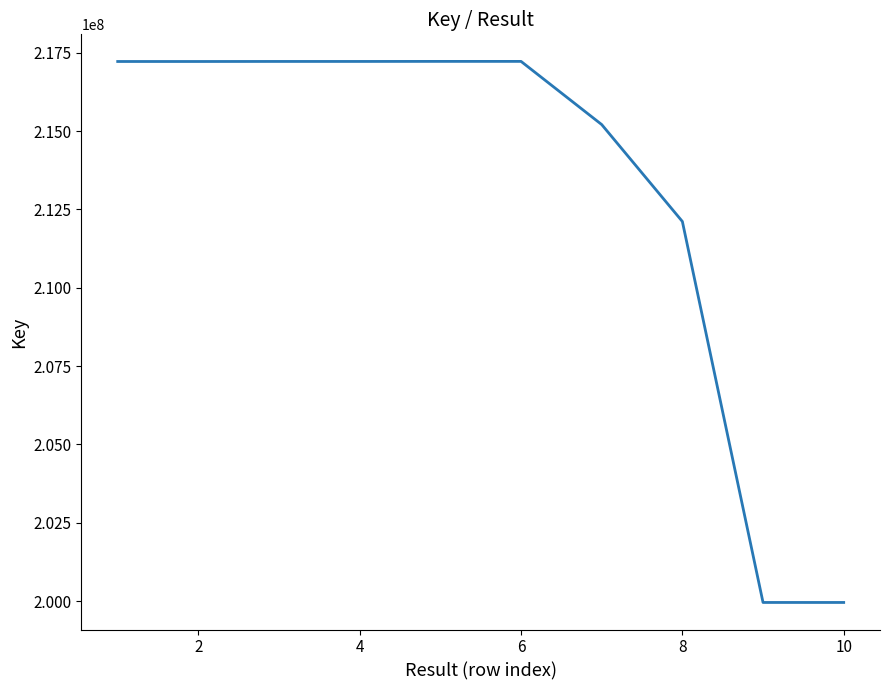

What is the difference between the maximum and minimum values?

17269936